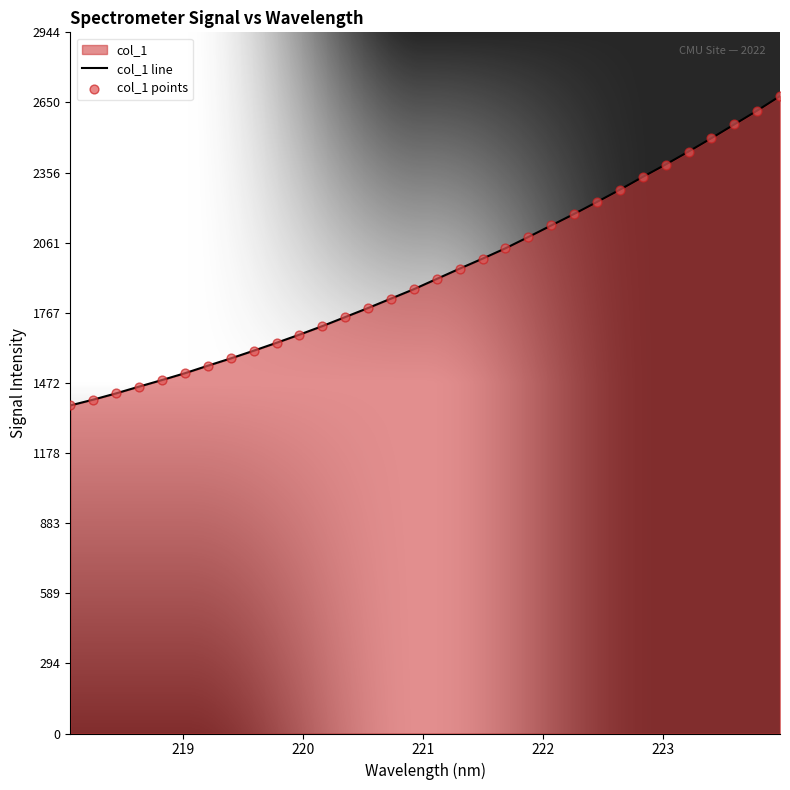

Which series reaches the maximum Y coordinate?

col_1 line